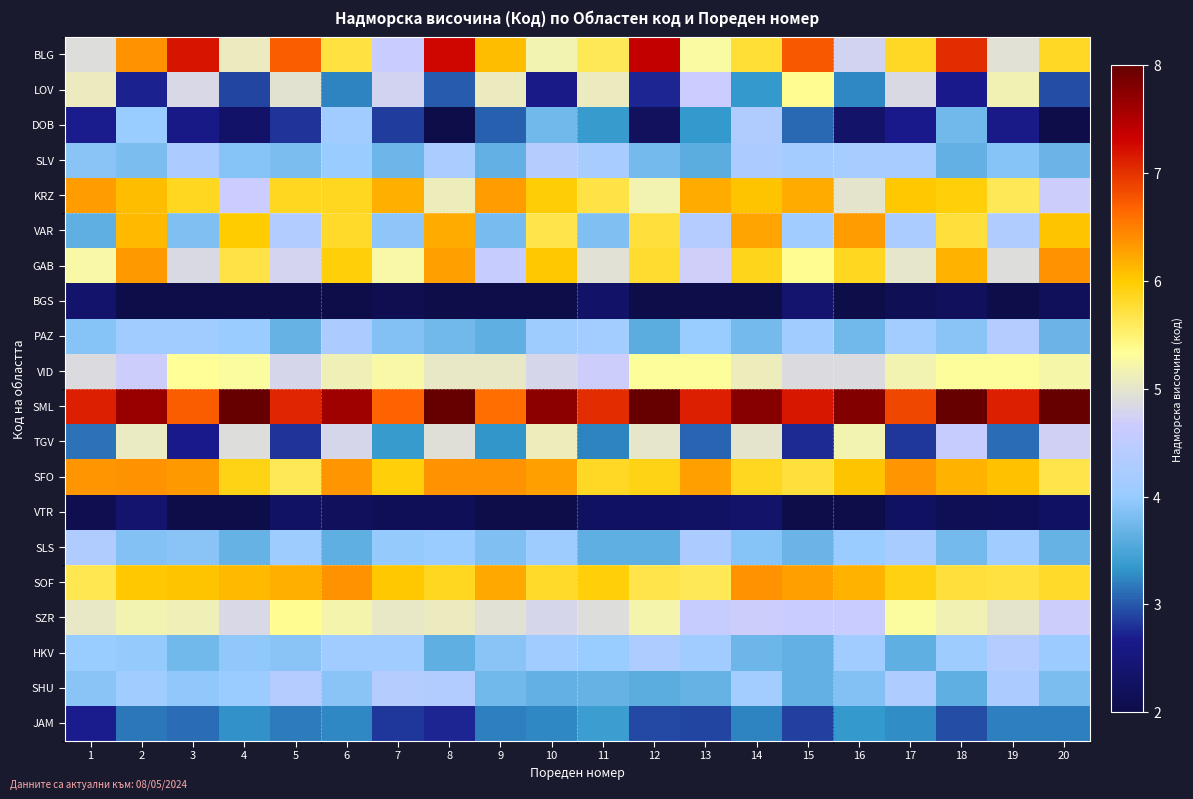

Rank the series by their maximum value, from highest to lowest.

SML, BLG, SOF, GAB, SFO, KRZ, VAR, LOV, SZR, VID, TGV, SLV, SHU, HKV, PAZ, DOB, SLS, JAM, VTR, BGS